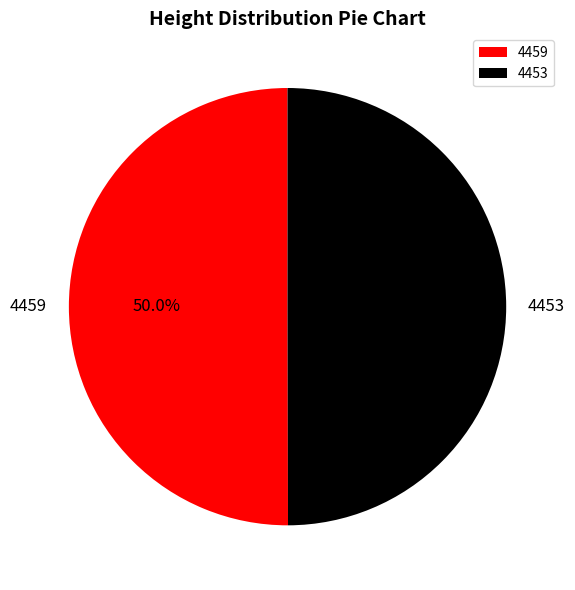

What is the total percentage of 4459 and 4453?

100.0%